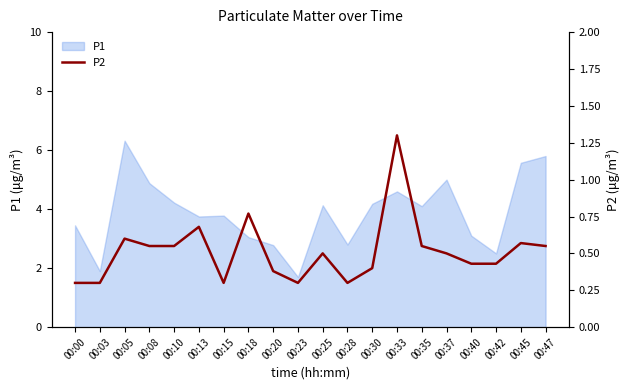

The chart shows a value of 0.1 at 00:15. True or false?

False